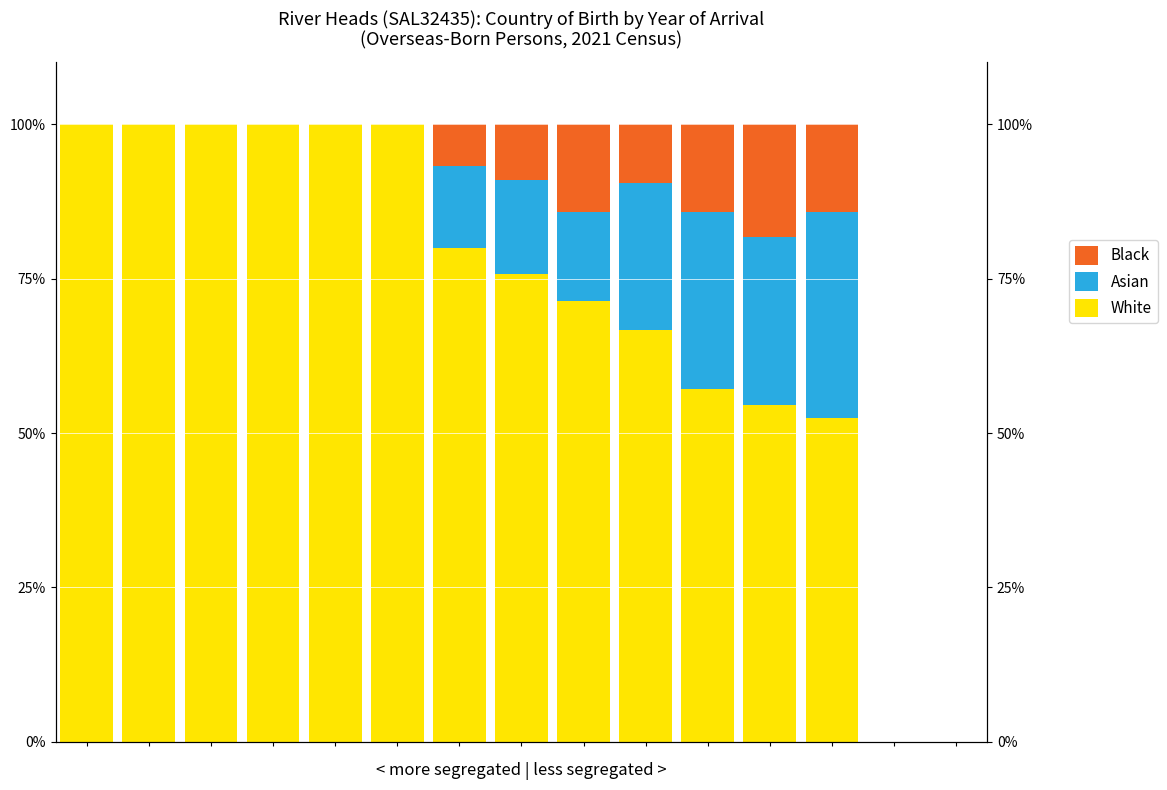

What is the value of the White bar at the 5th from the left?

100.0